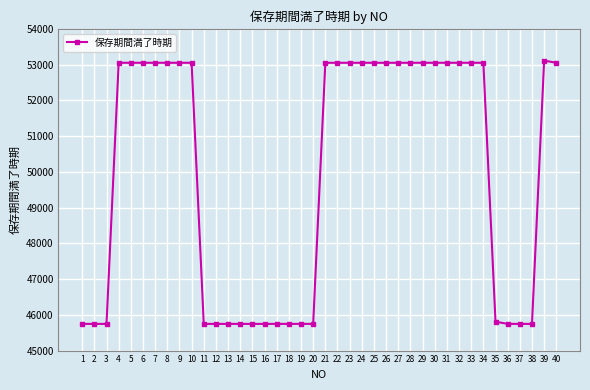

What is the value of the 6th point from the left?

53052